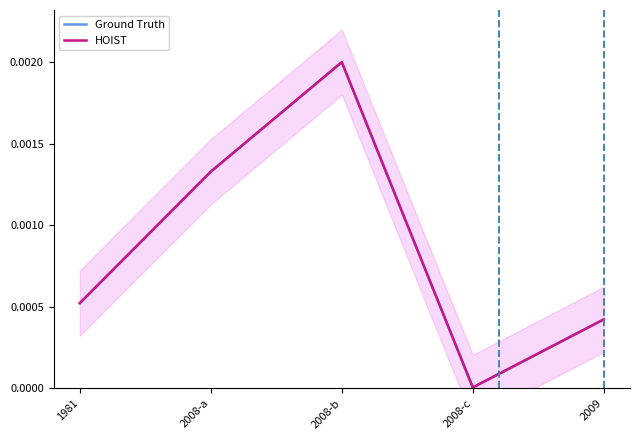

Which category has the highest value in the HOIST series?

2008-b